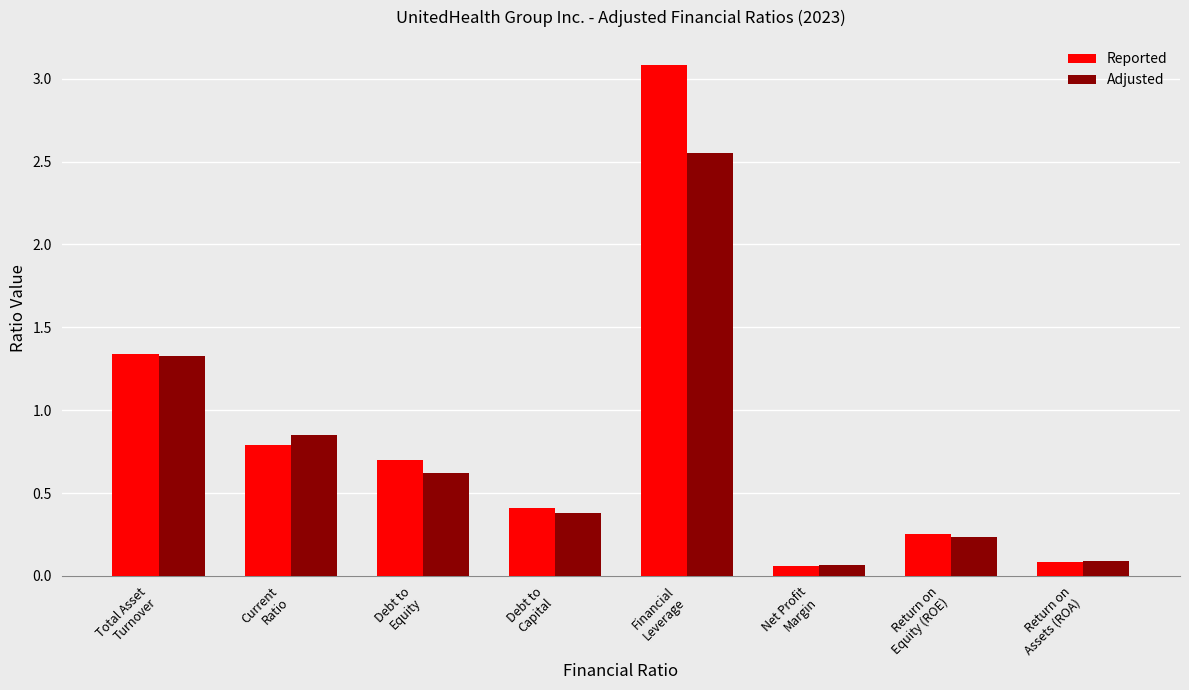

True or false: Reported has a value of 1.3 at Total Asset
Turnover.

True